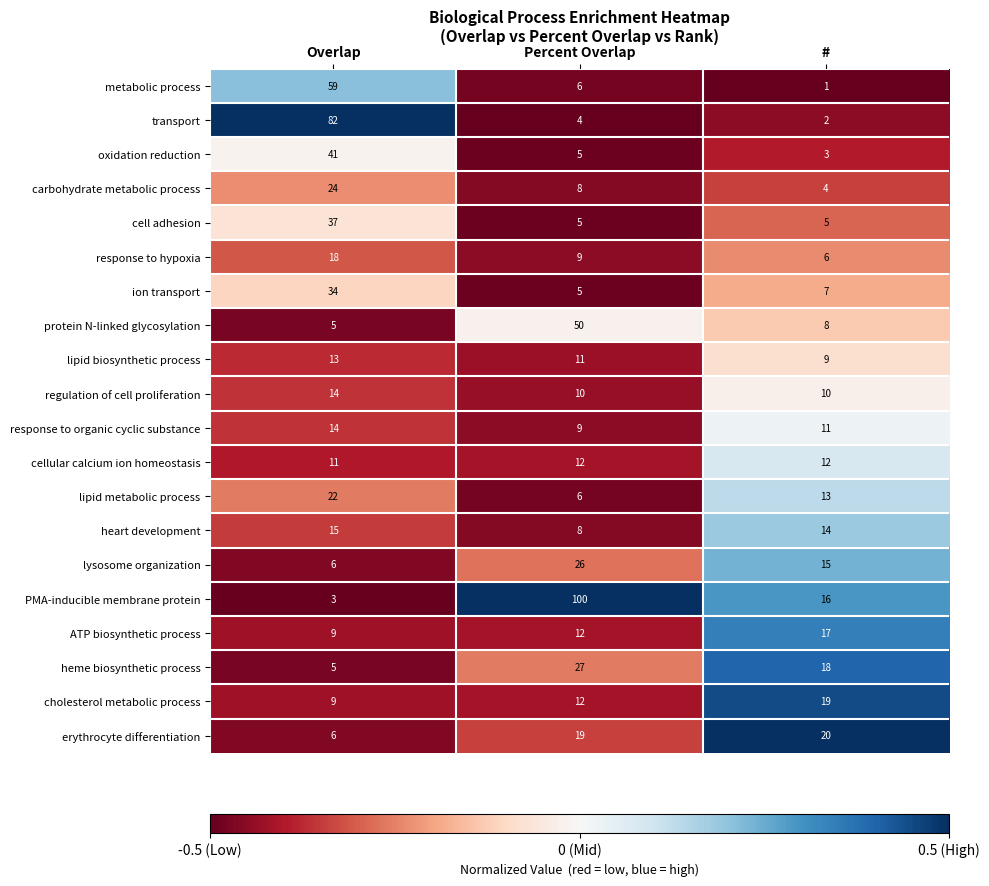

Rank the series at # from highest to lowest value.

erythrocyte differentiation, cholesterol metabolic process, heme biosynthetic process, ATP biosynthetic process, PMA-inducible membrane protein, lysosome organization, heart development, lipid metabolic process, cellular calcium ion homeostasis, response to organic cyclic substance, regulation of cell proliferation, lipid biosynthetic process, protein N-linked glycosylation, ion transport, response to hypoxia, cell adhesion, carbohydrate metabolic process, oxidation reduction, transport, metabolic process